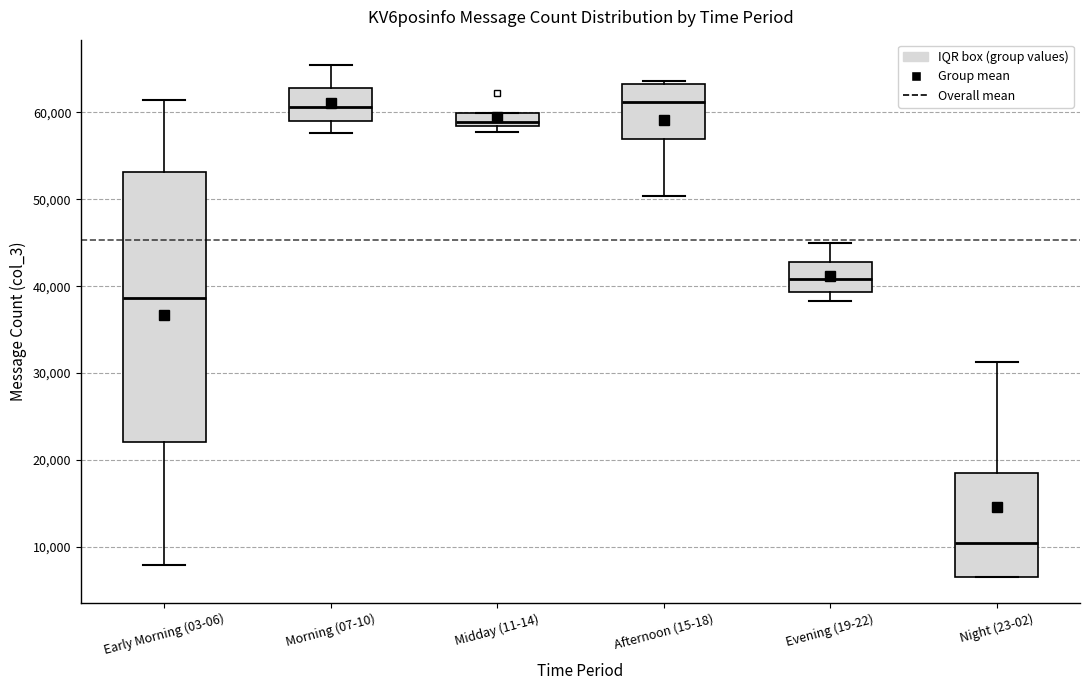

Comparing the boxes themselves (not the whiskers), which one is the tallest?

Early Morning (03-06)